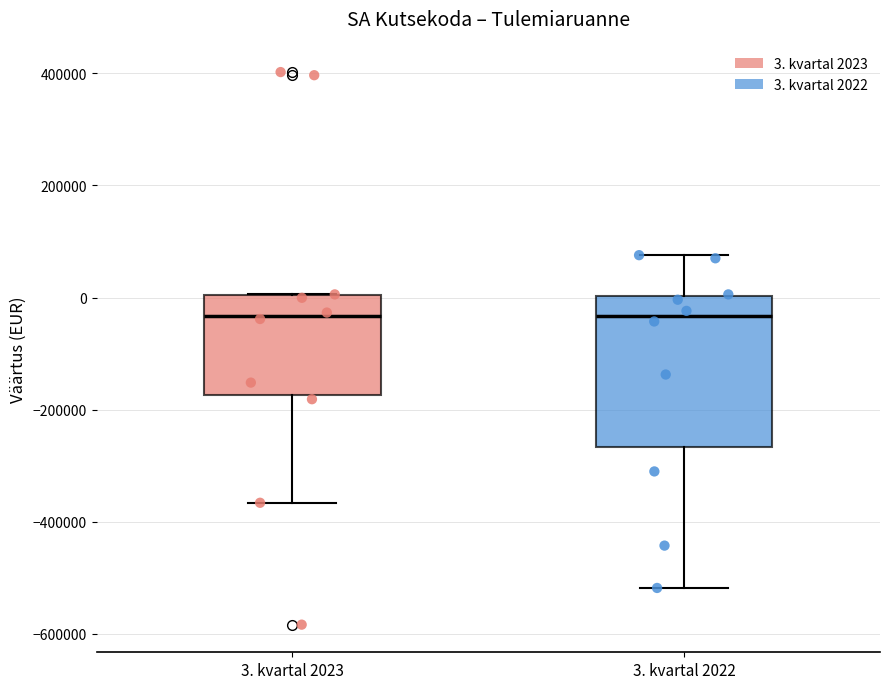

Reading left to right, transcribe this box plot: for each box, give where its median line is, the range the box spans, and where its two whiskers end, as read against the y-axis. The values are not printed on the chart, so give them approximately, as read against the axis.

3. kvartal 2023: median -40000, box -180000 to 0, whiskers -360000 to 0
3. kvartal 2022: median -40000, box -260000 to 0, whiskers -520000 to 80000